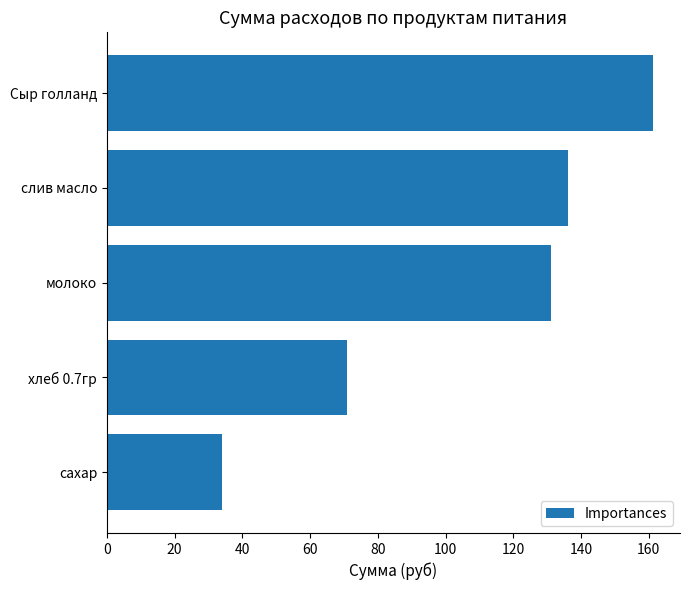

List the labels in order of value, smallest first.

сахар, хлеб 0.7гр, молоко, слив масло, Сыр голланд